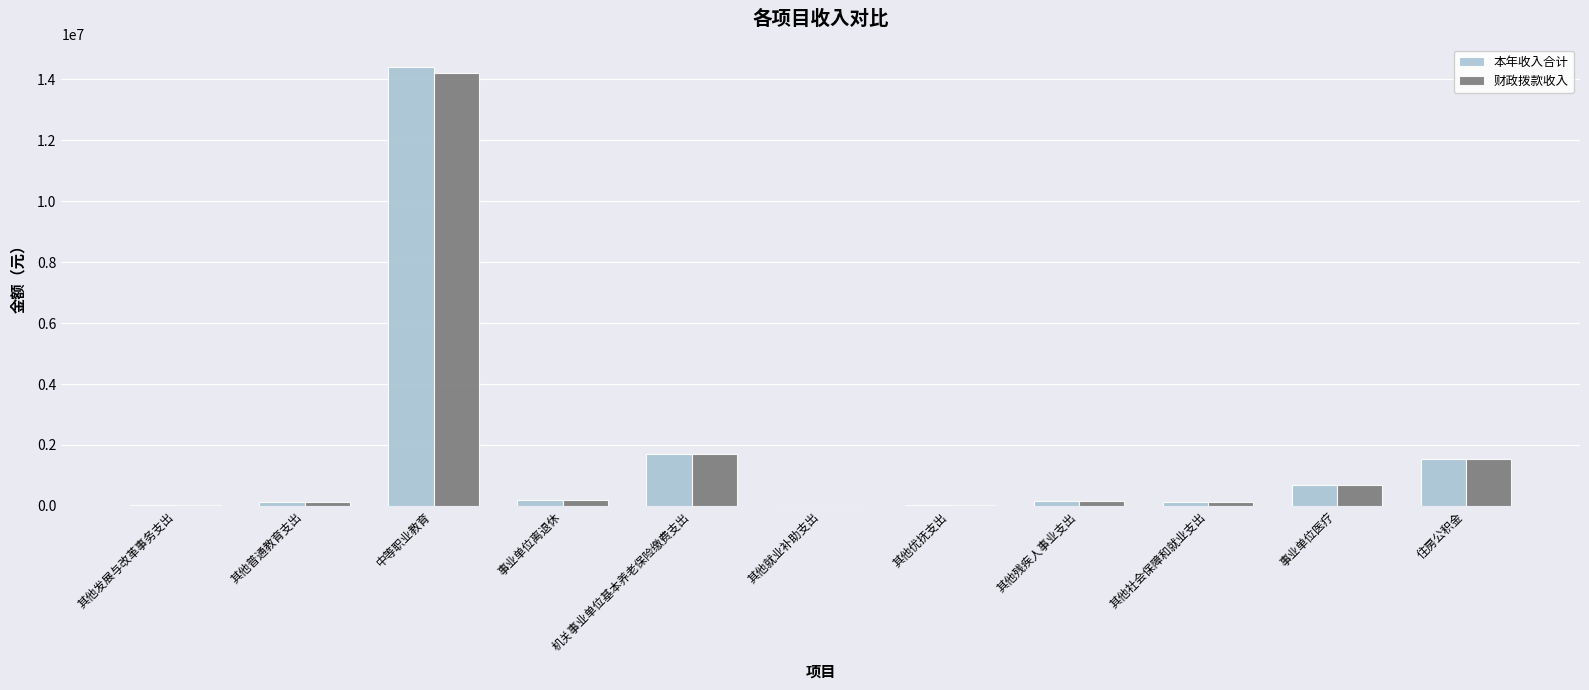

Is it true that 财政拨款收入 equals 2843893.8 at 中等职业教育?

False